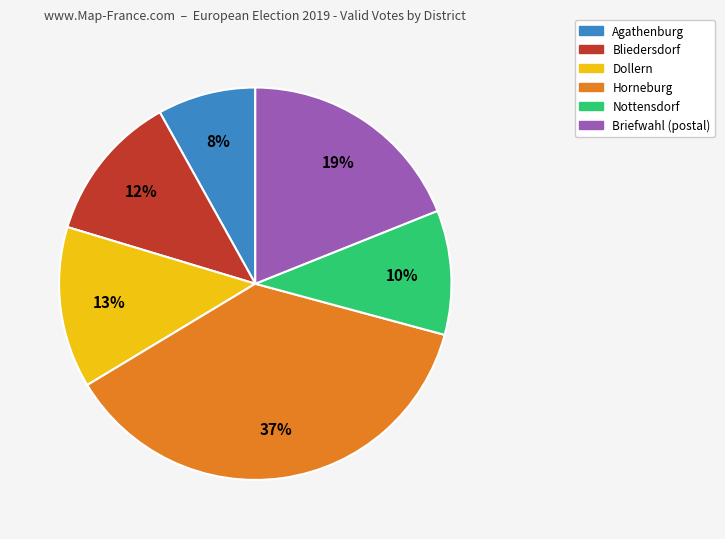

Do Bliedersdorf and Nottensdorf together represent more than half of the pie?

No